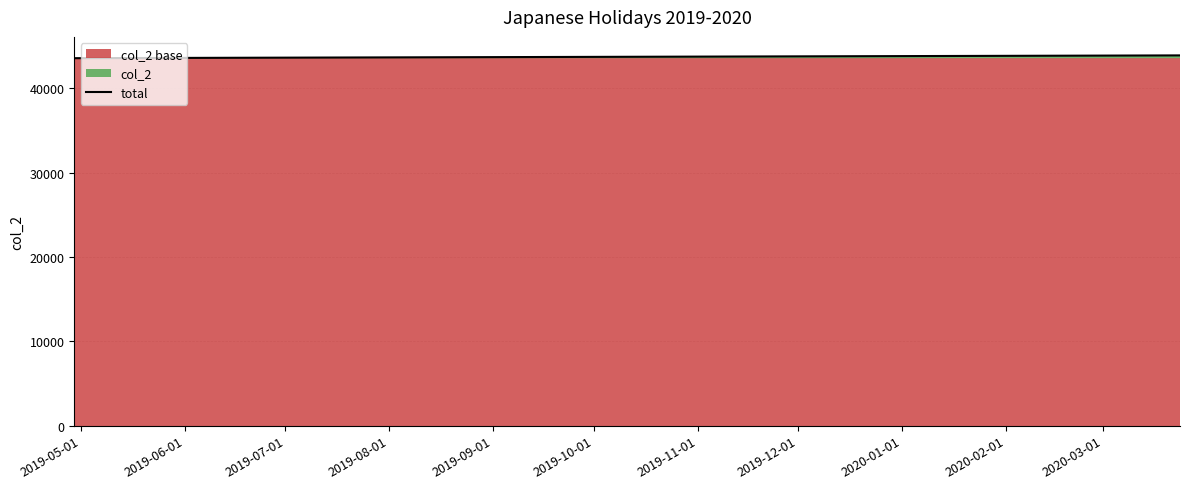

What position from the left is 2020-01-01?

13